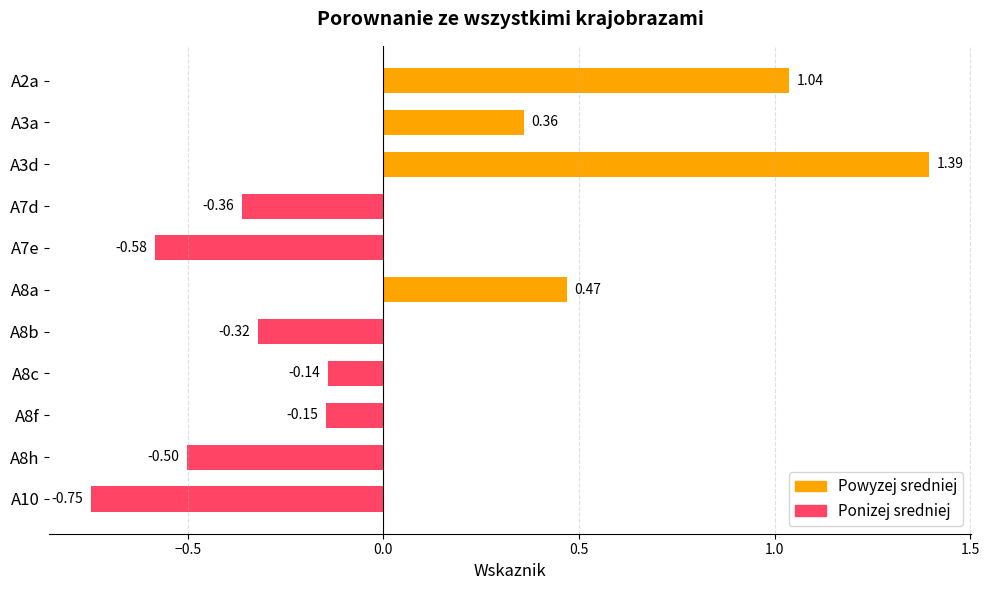

What is the difference between the second highest and minimum values?

1.8